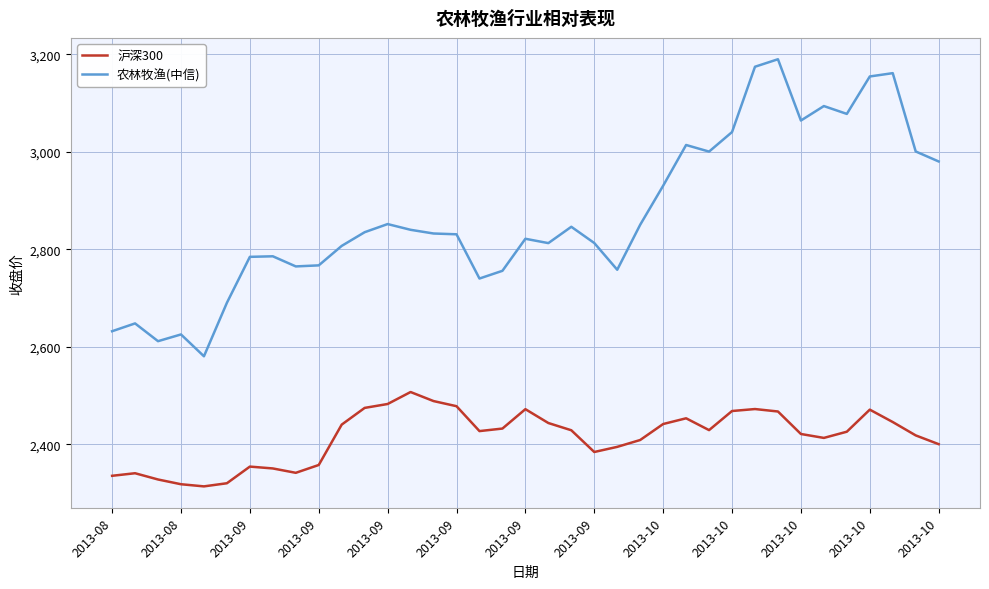

List the series in order of their overall mean, highest first.

农林牧渔(中信), 沪深300